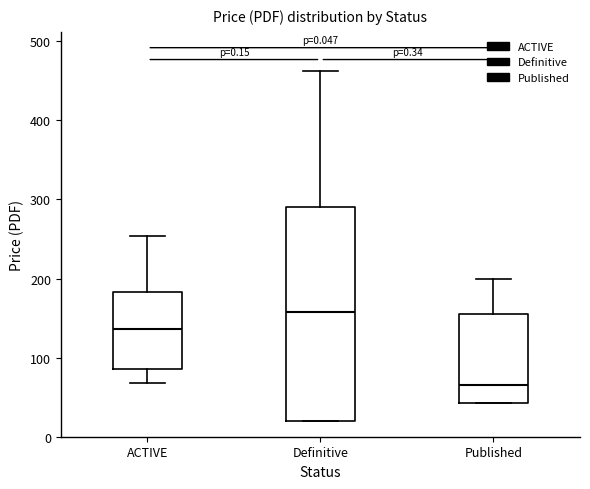

Which box has the lowest median line?

Published